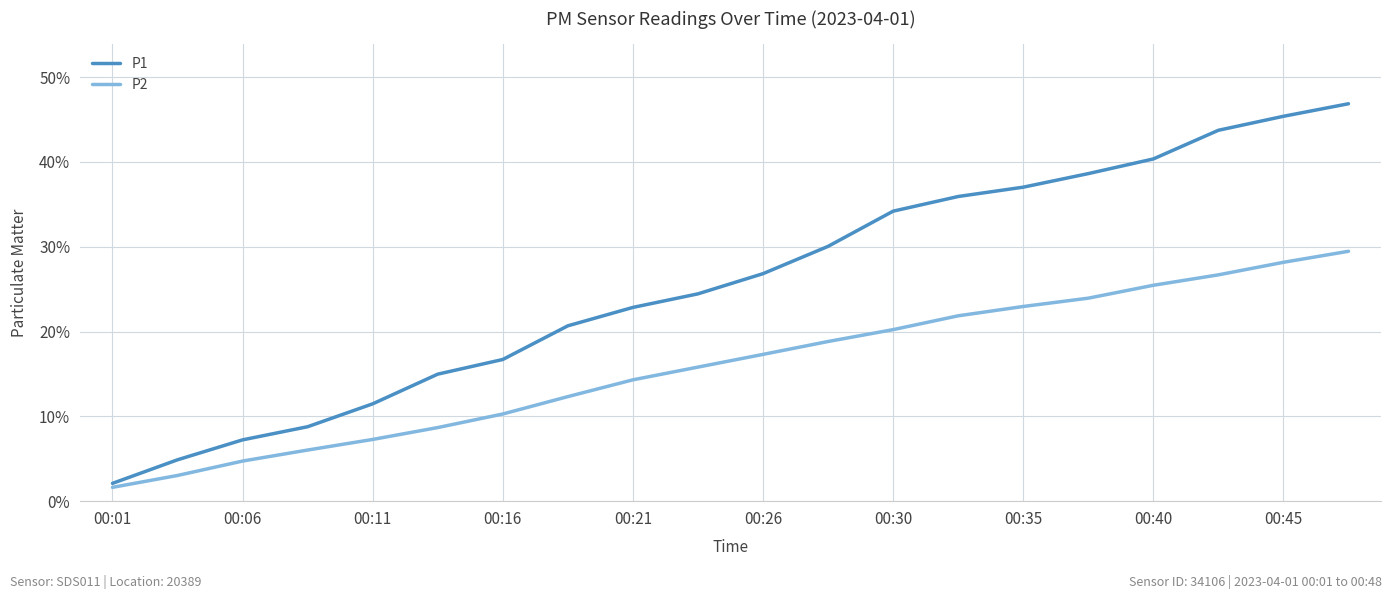

What are all the series names shown in the legend?

P1, P2